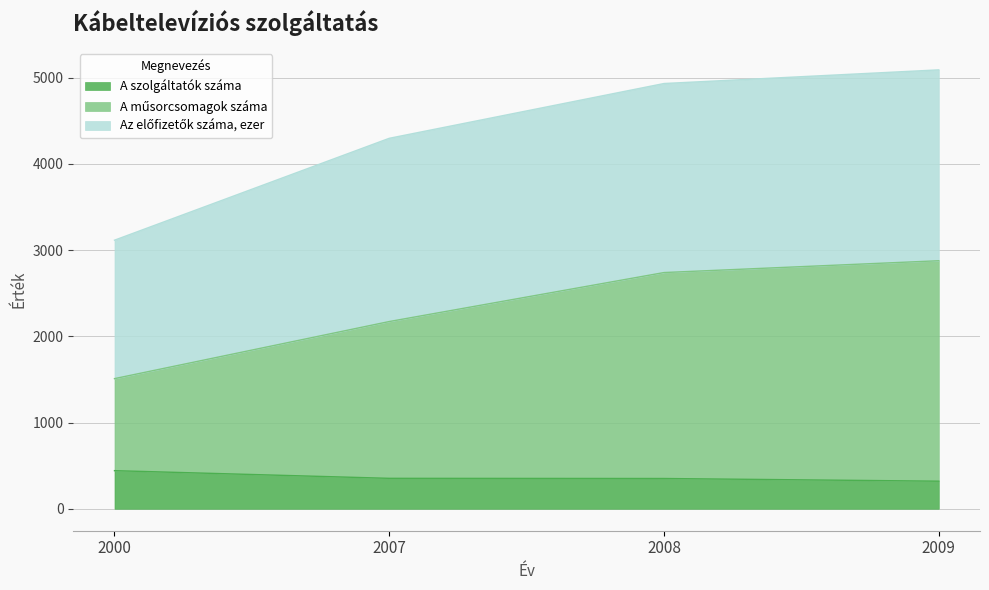

True or false: A szolgáltatók száma and A műsorcsomagok száma cross at least once.

False